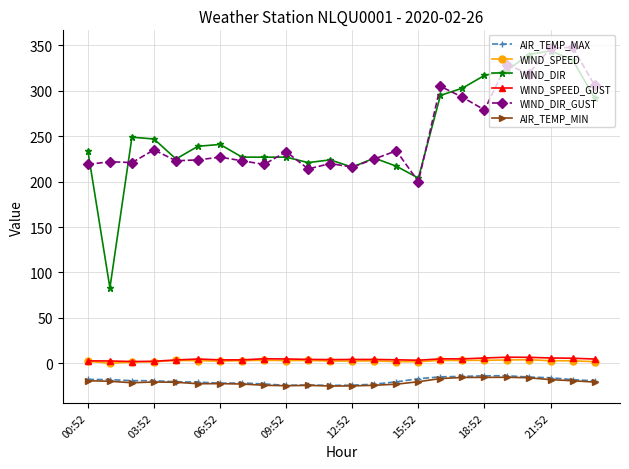

What is the highest value of the WIND_DIR_GUST series?

348.0